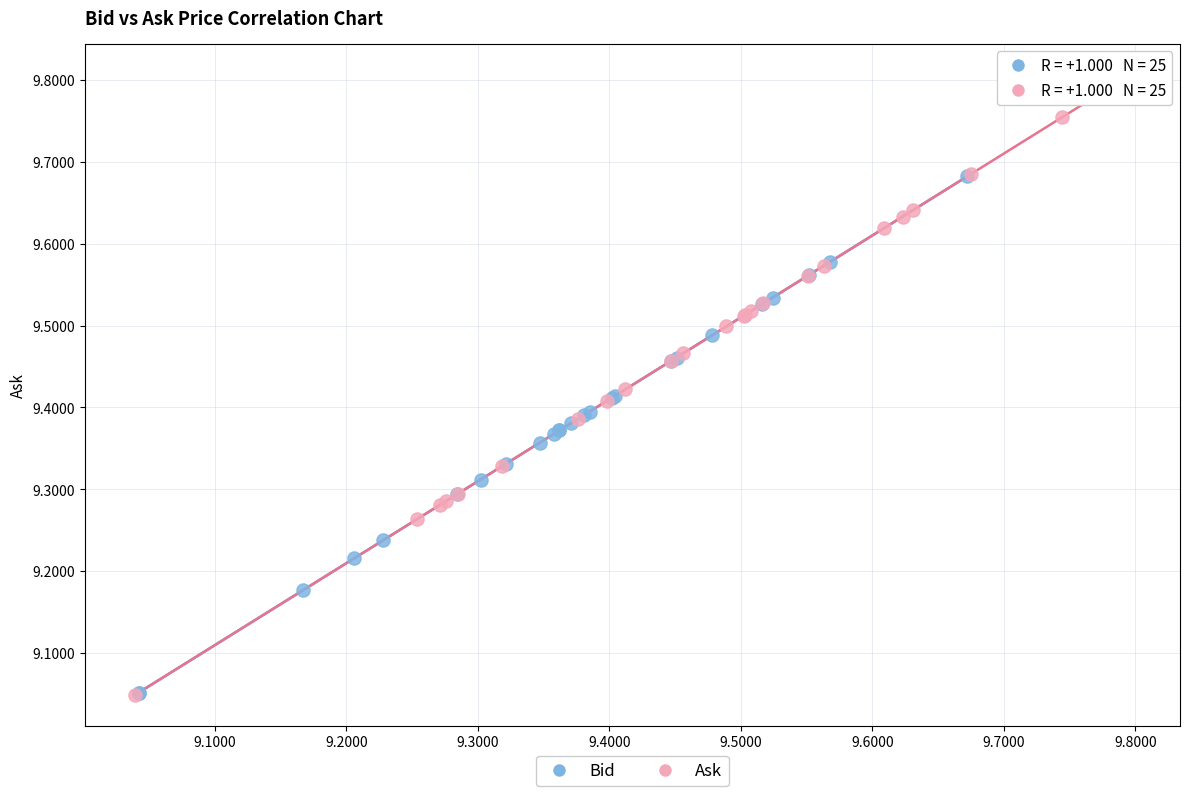

Which series has the largest Y range (max minus min)?

Ask